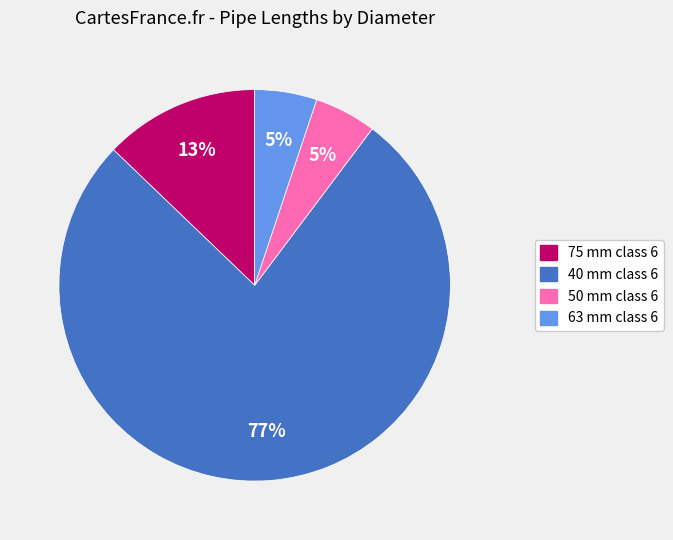

To the nearest percent, what is the average slice percentage?

25%